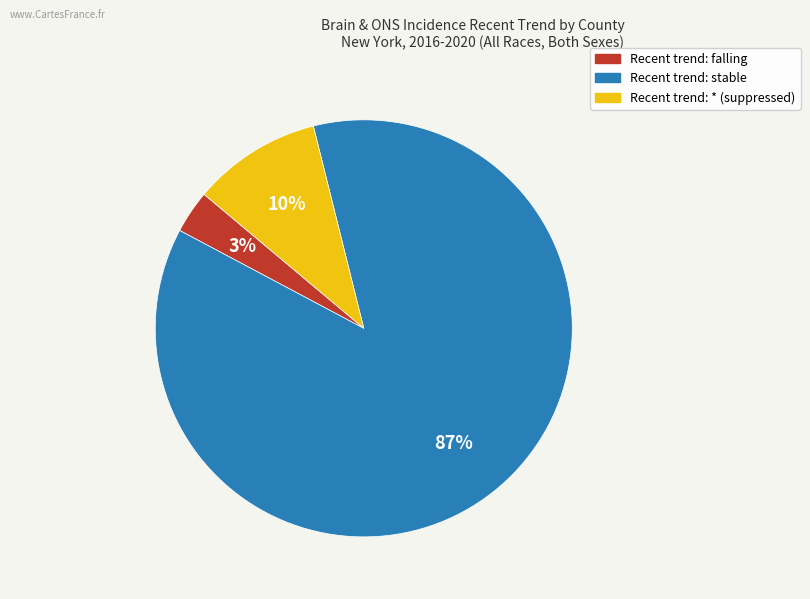

How many segments does this pie chart have?

3